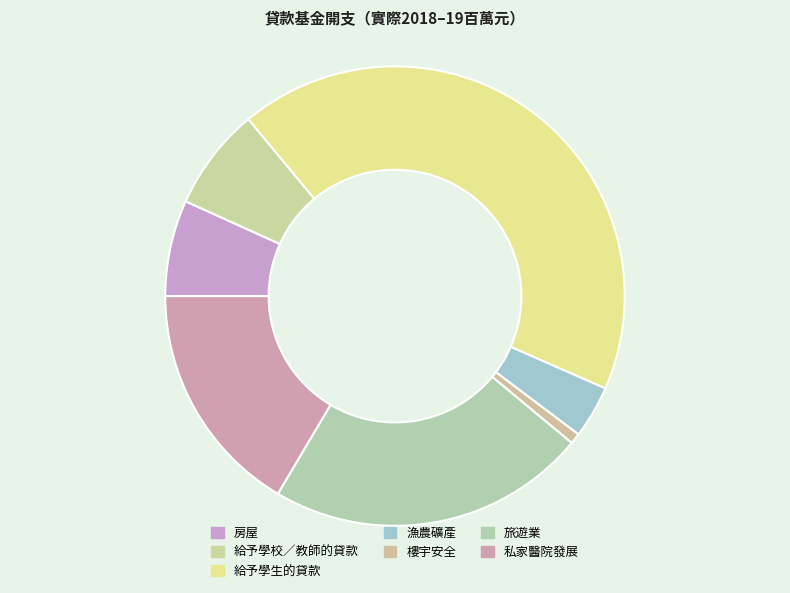

How many segments does this pie chart have?

7